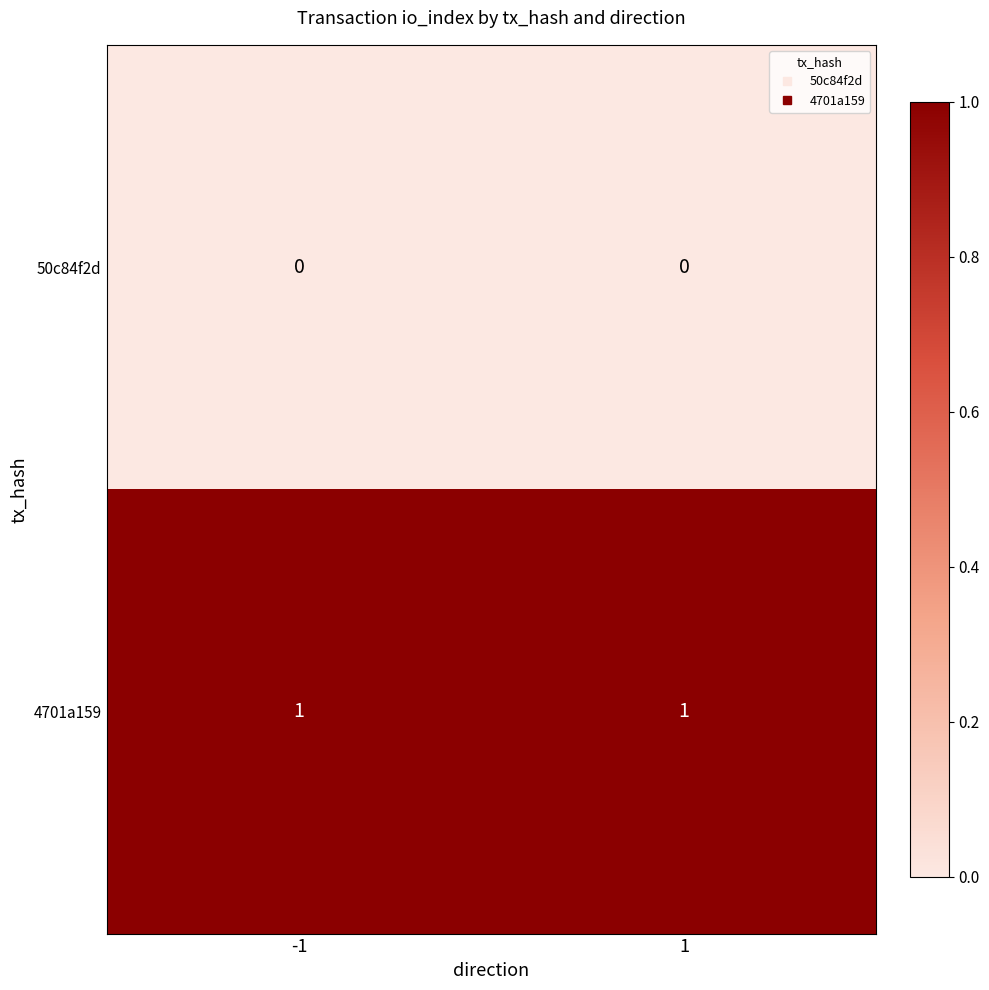

Rank the series by their maximum value, from lowest to highest.

50c84f2d, 4701a159